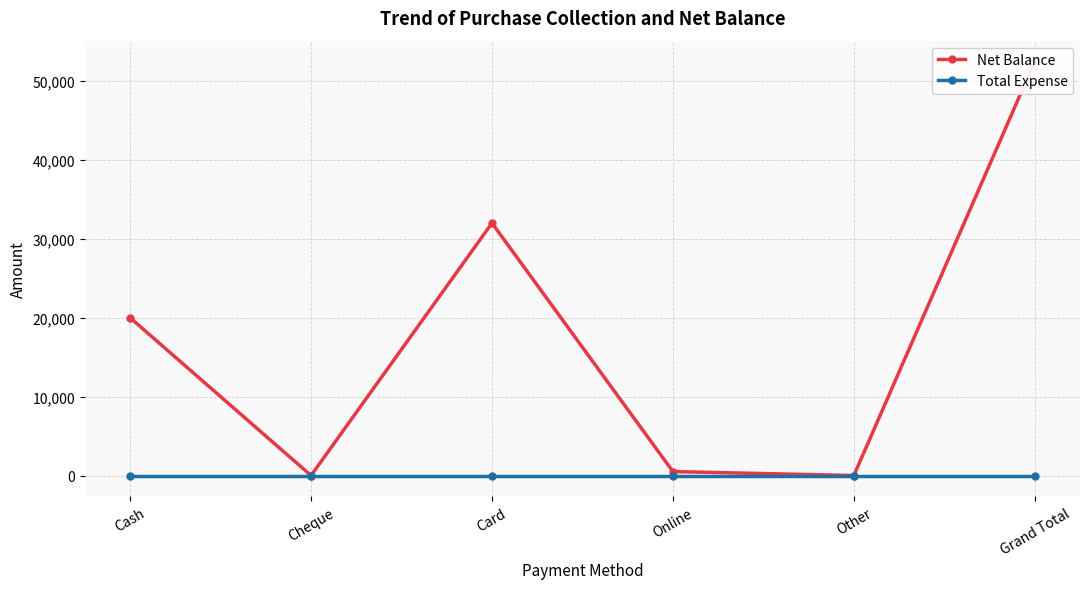

Reading left to right, list all the values displayed in this chart.

Net Balance: 20000	0	32000	500	0	52500
Total Expense: 0	0	0	0	0	0